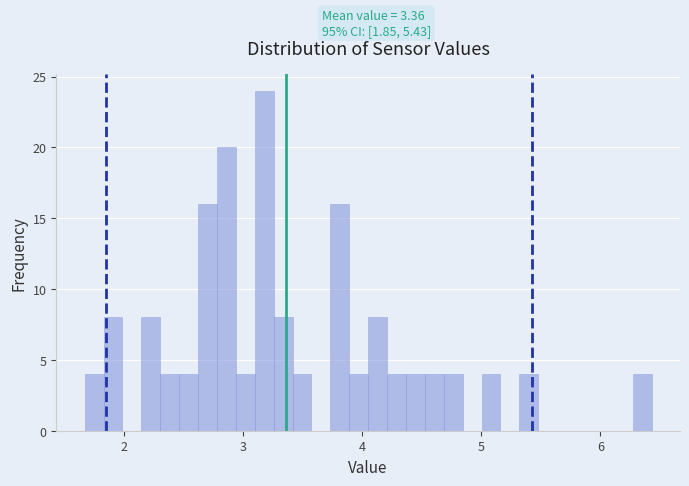

Read against the x-axis, roughly where is the centre of the tallest bar?

3.2